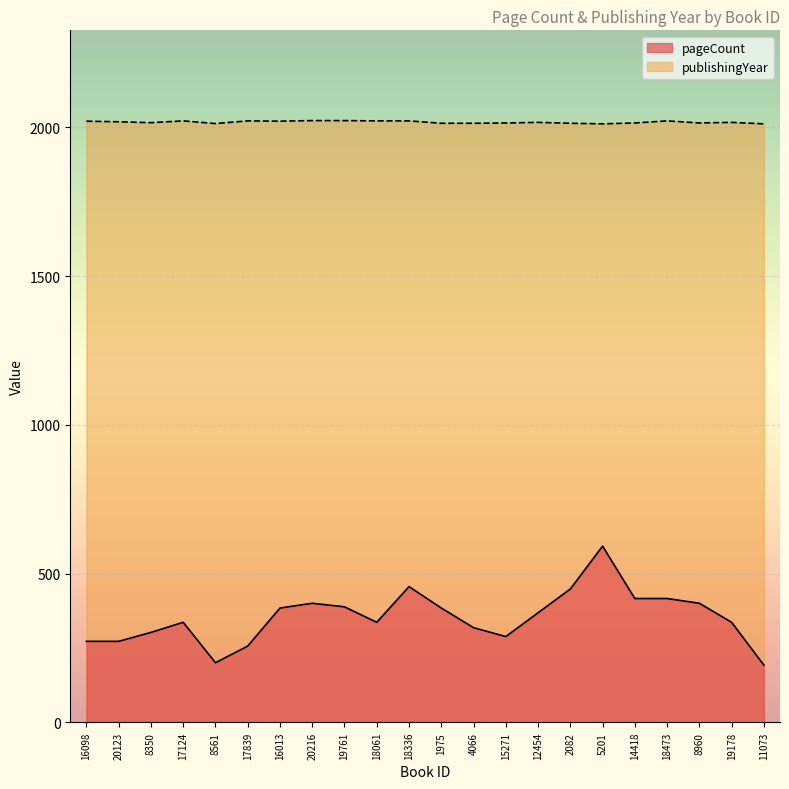

The pageCount series shows 107 at 19761. True or false?

False